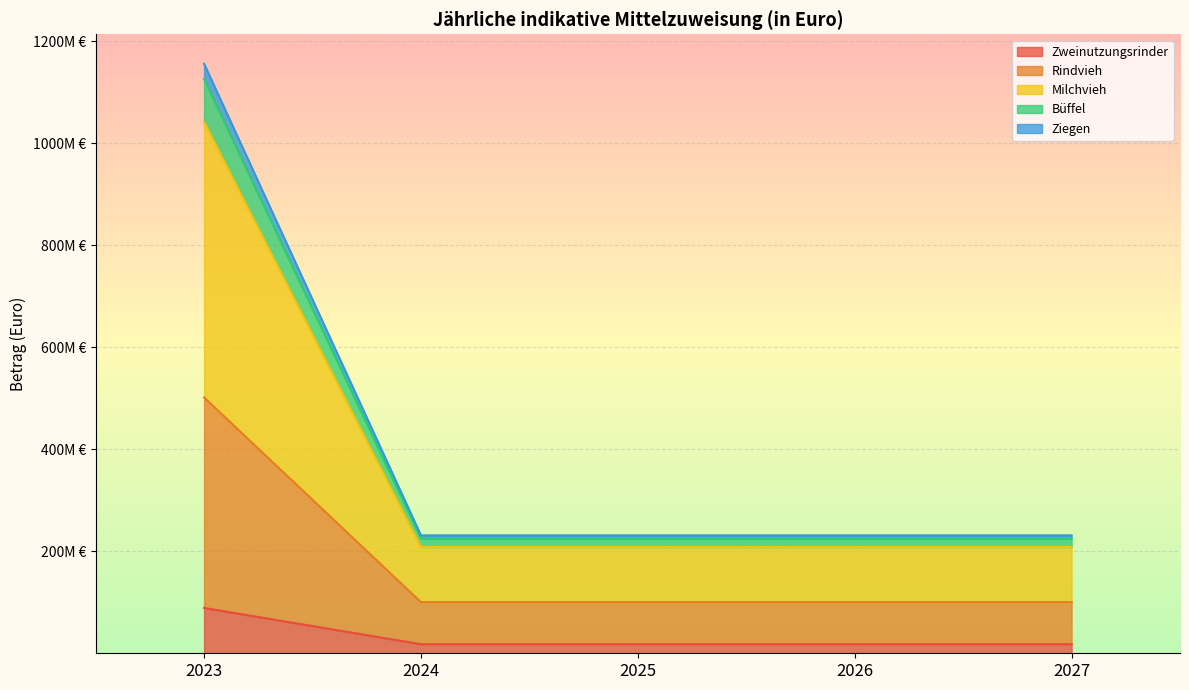

Count the number of data series in this chart.

5